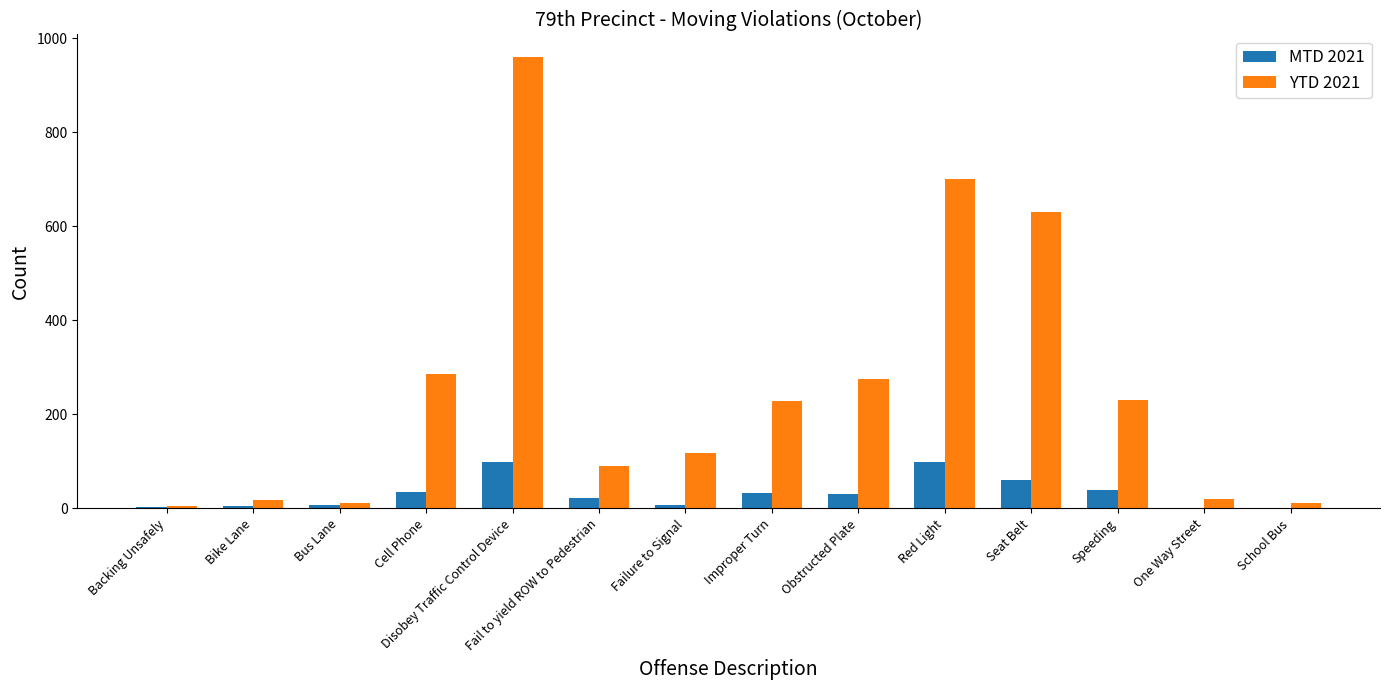

Between Fail to yield ROW to Pedestrian and School Bus, which series saw the biggest shift?

YTD 2021